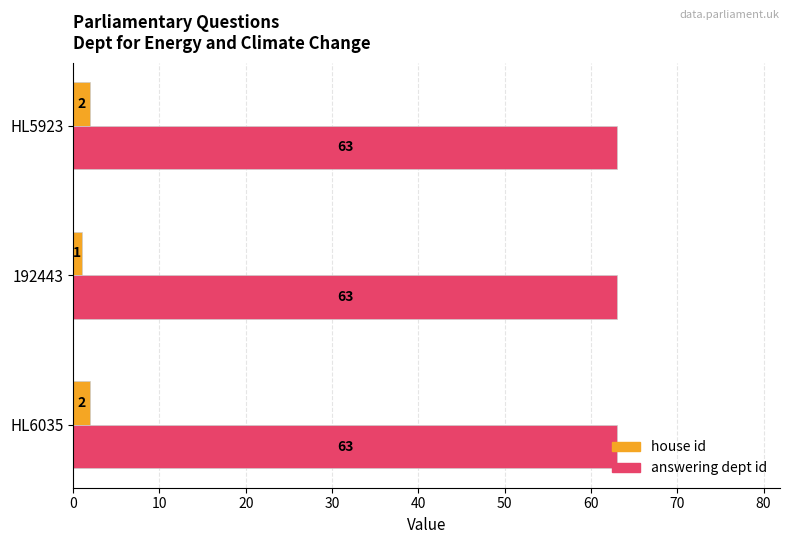

List the series in order of their peak value, highest first.

answering dept id, house id